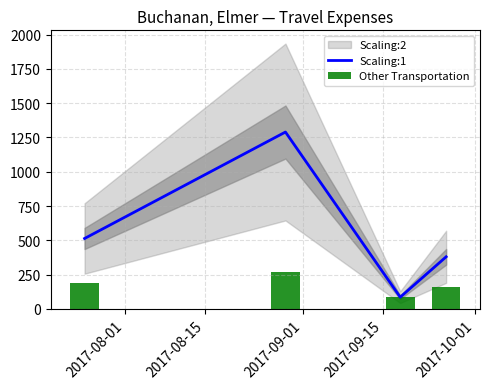

What is the value of the Scaling:1 bar at the 4th from the left?

379.9